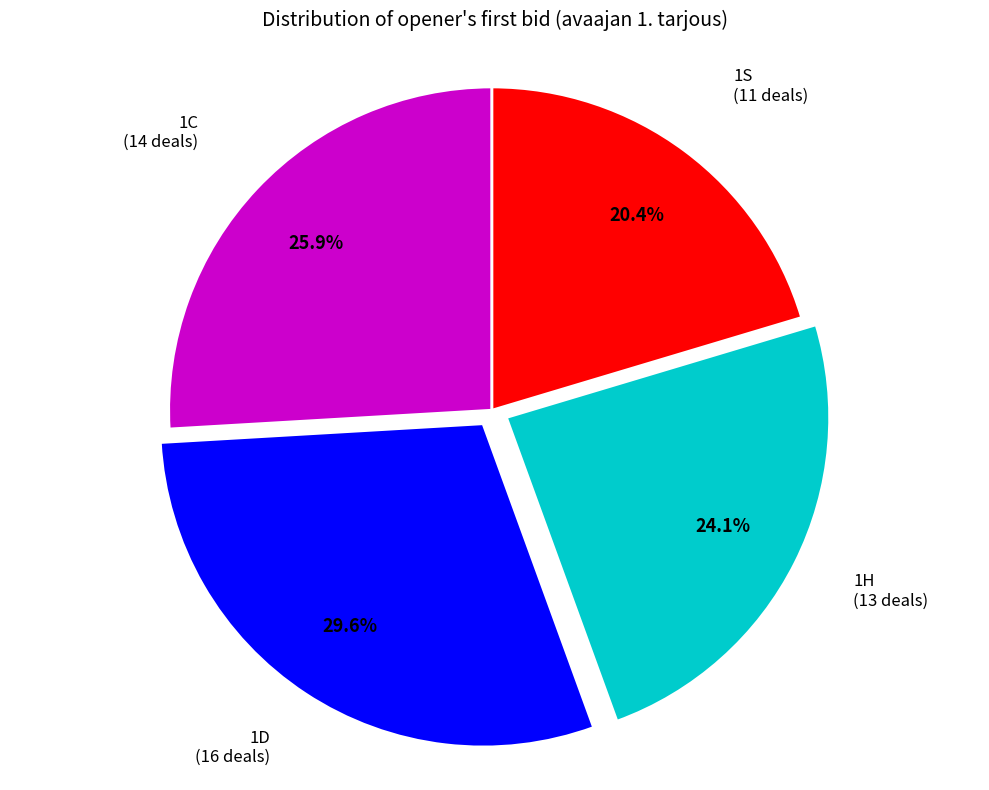

How many slices are in this pie chart?

4